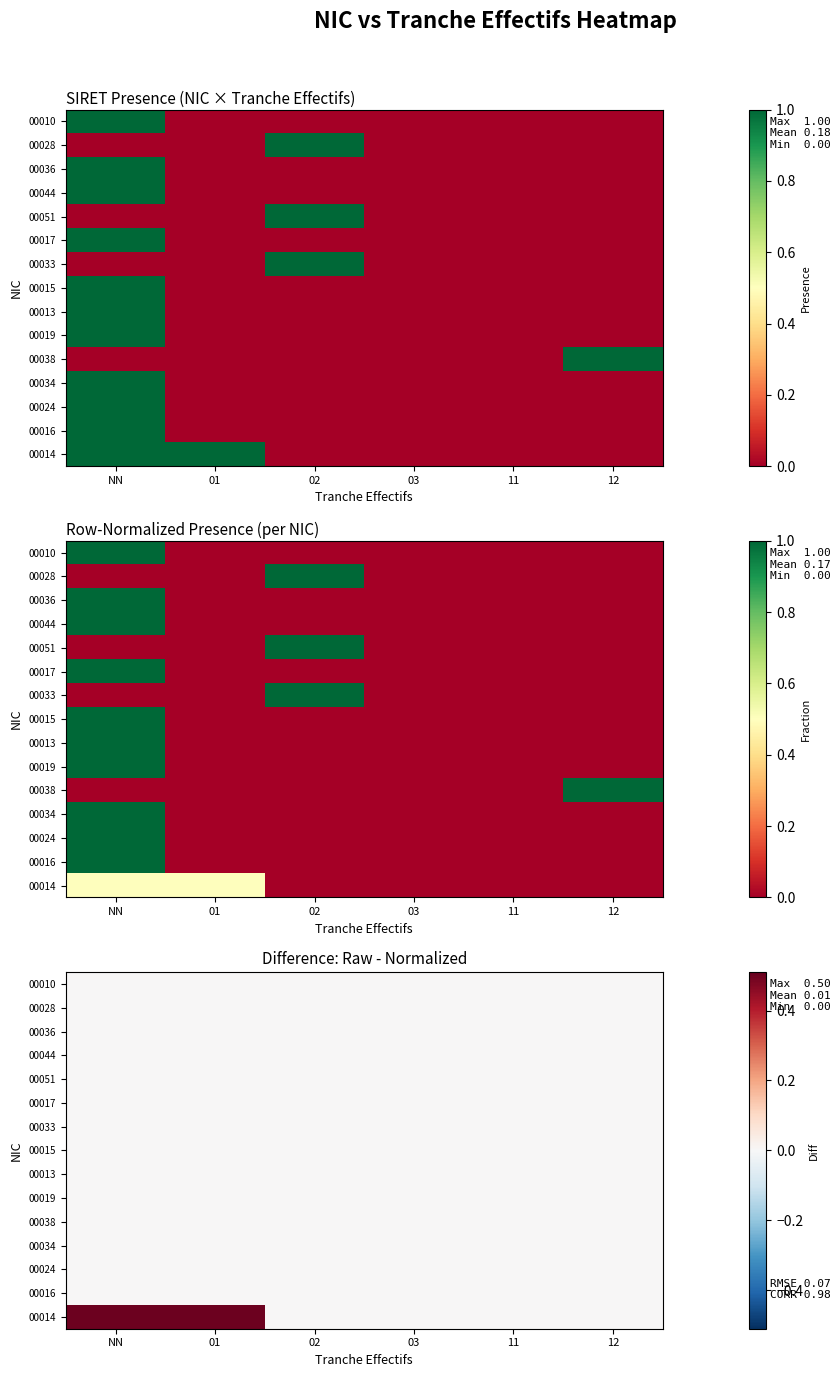

Rank the categories by 00014 value from highest to lowest.

NN, 01, 02, 03, 11, 12